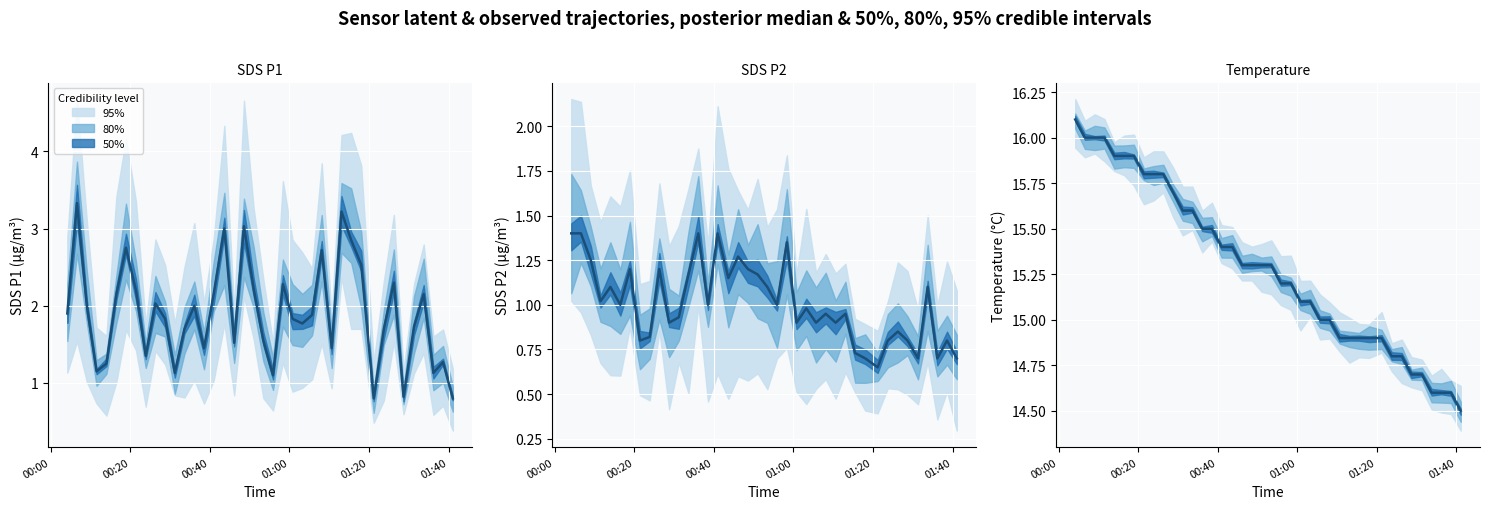

How many interior local peaks does the SDS_P2 series have?

13